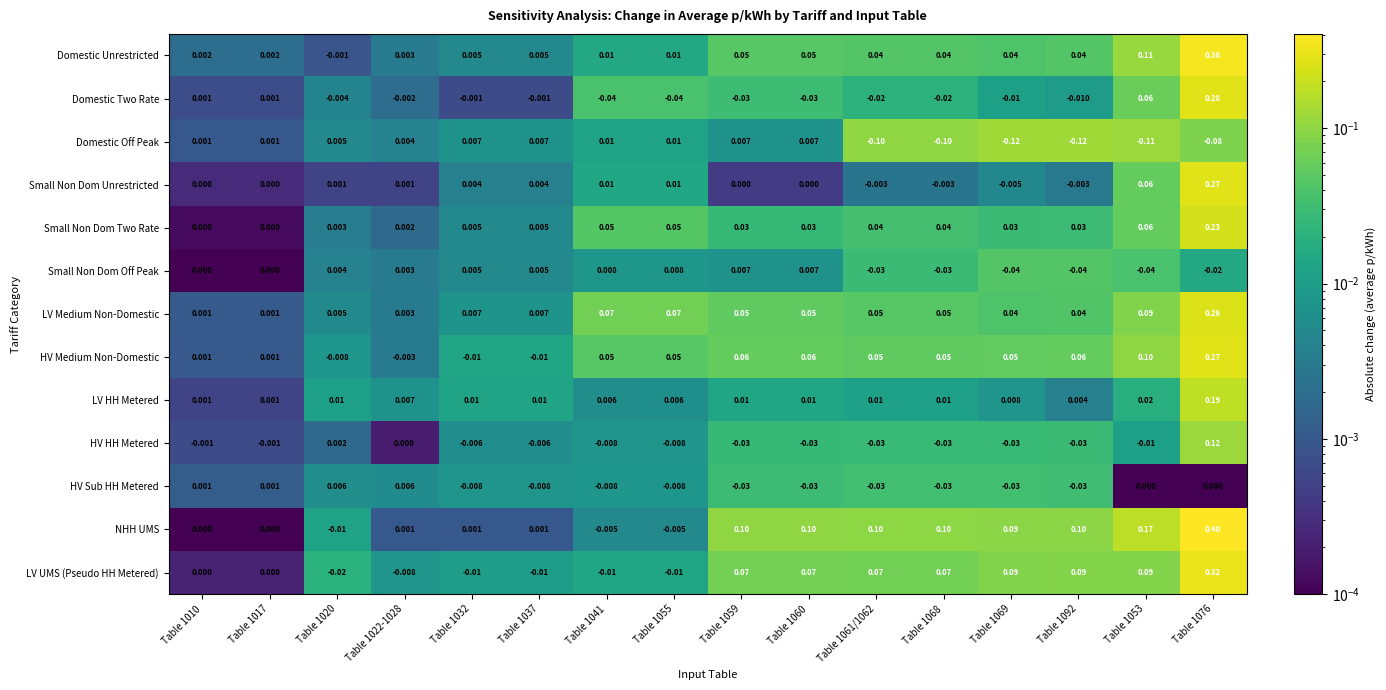

Which series has the widest spread of values?

NHH UMS